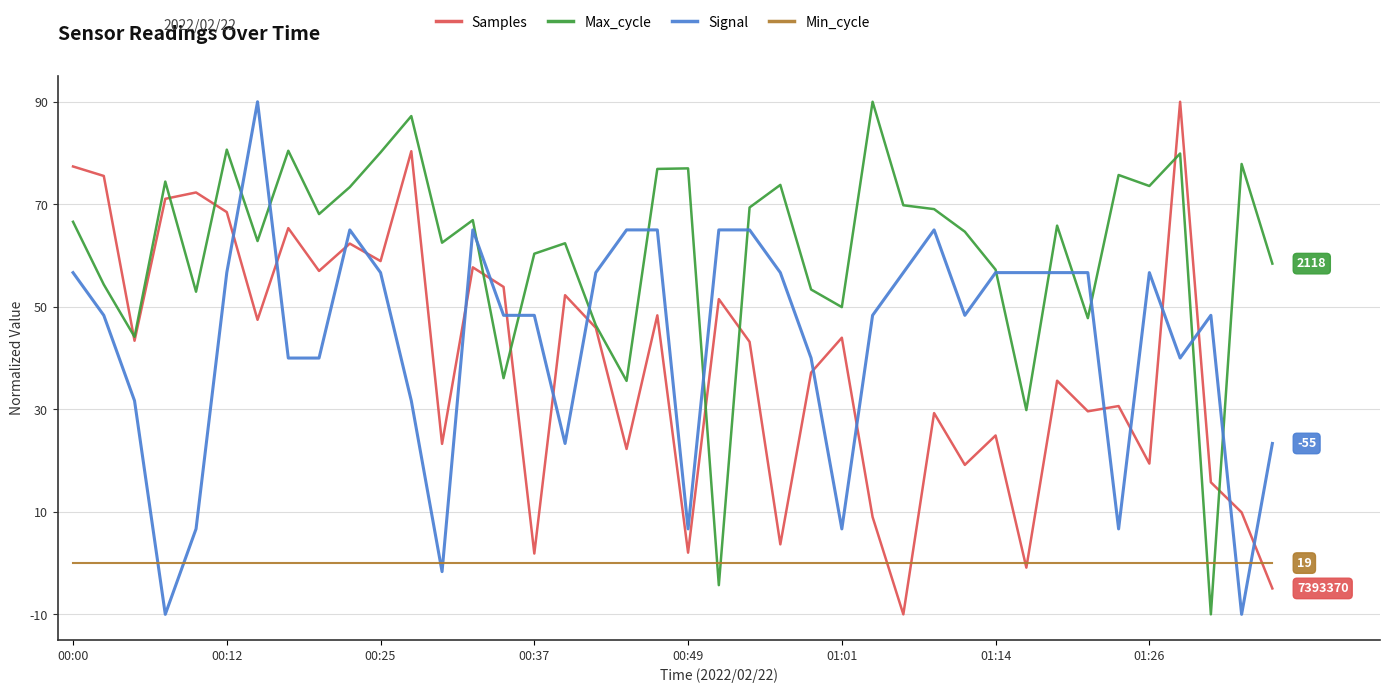

Which series has the largest total across all categories?

Max_cycle